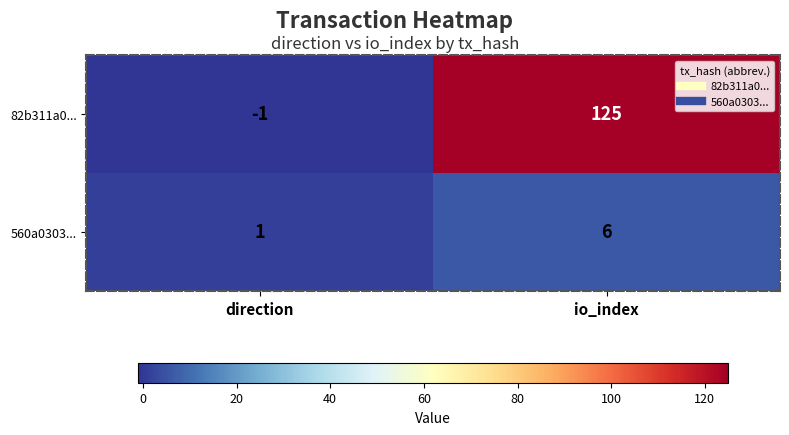

How many categories are shown in the chart?

2